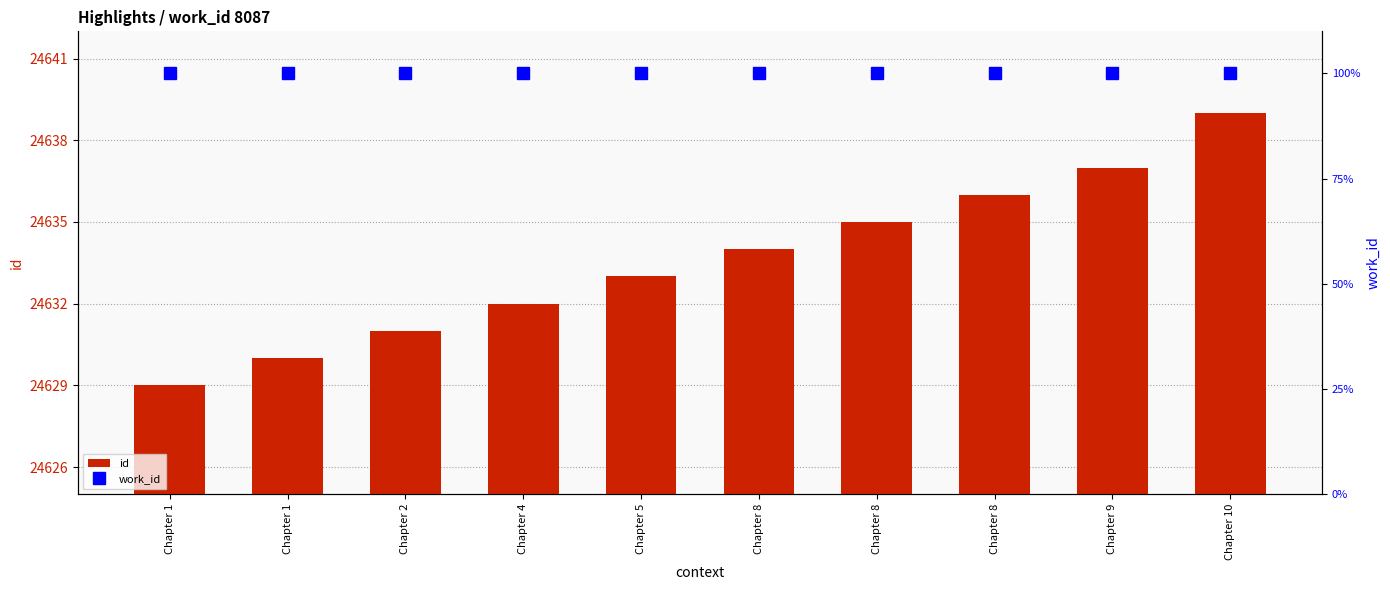

Which has a higher value, Chapter 8 or Chapter 1?

Chapter 8